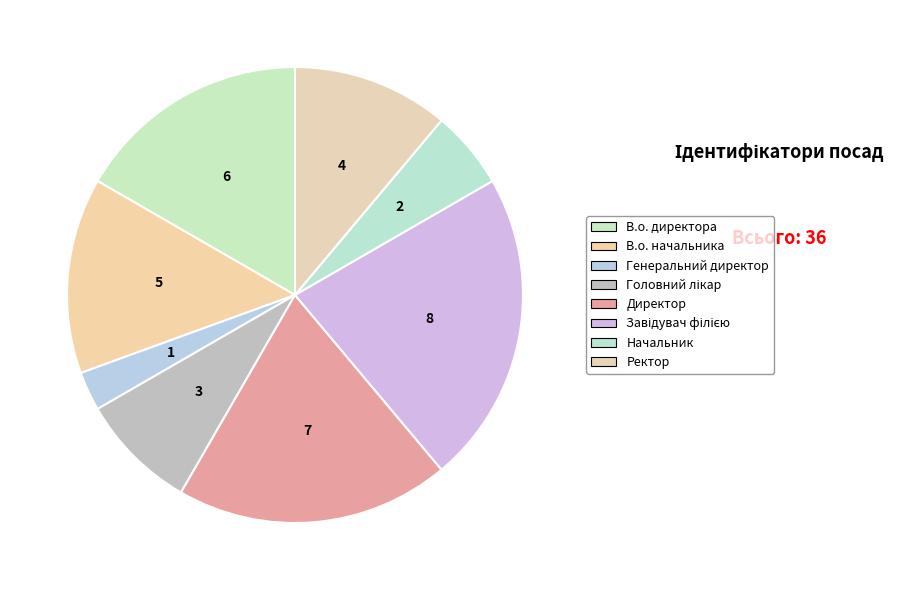

How many segments does this pie chart have?

8